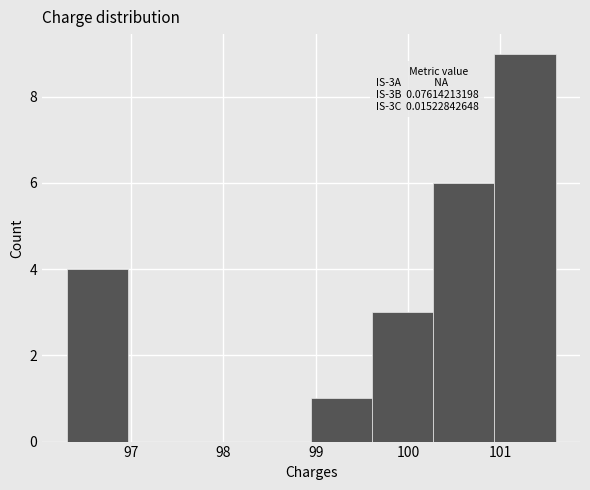

Over which range of the x-axis is the bar tallest?

100.9 to 101.6